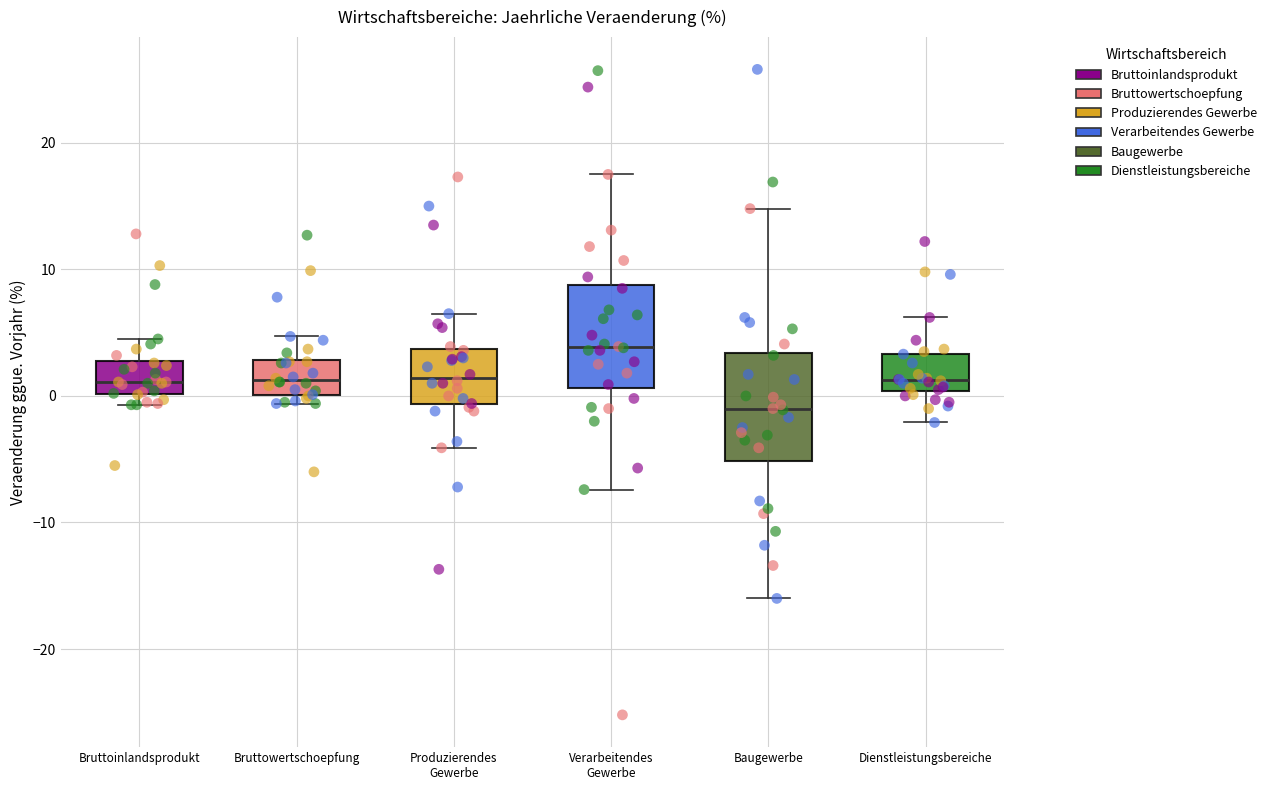

Which box's median line is the lowest?

Baugewerbe